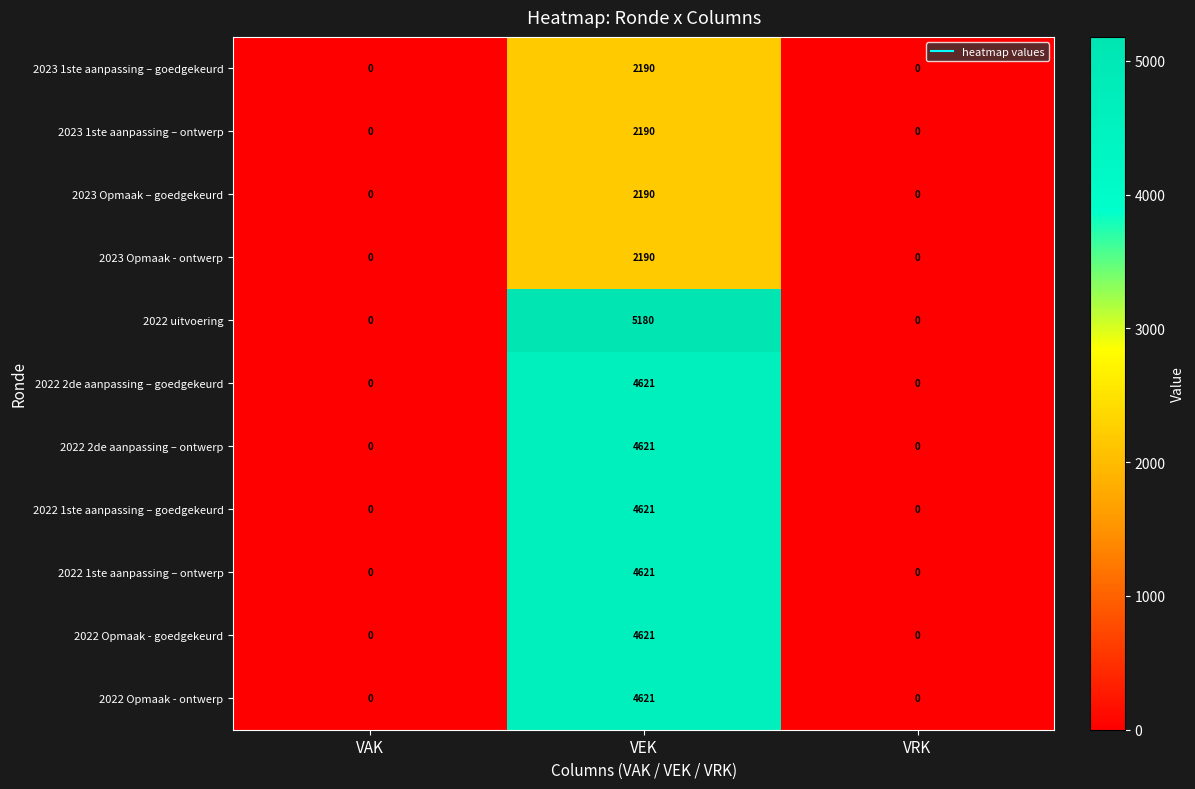

Is it true that 2022 2de aanpassing – goedgekeurd equals 6877 at VEK?

False